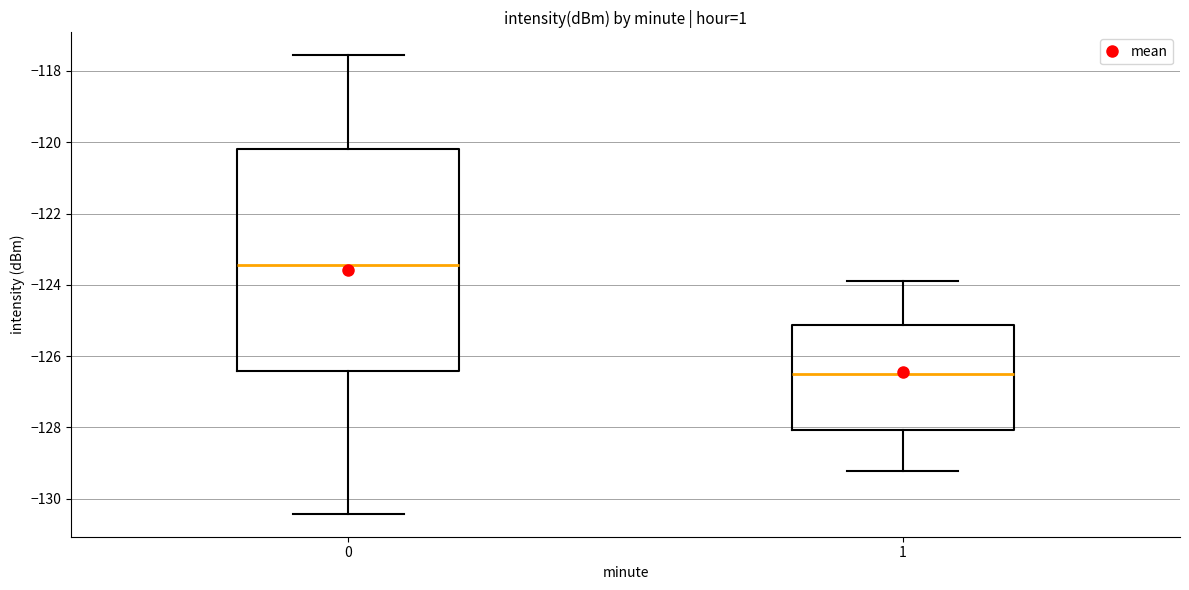

Which box is the tallest, from its lower edge to its upper edge?

0